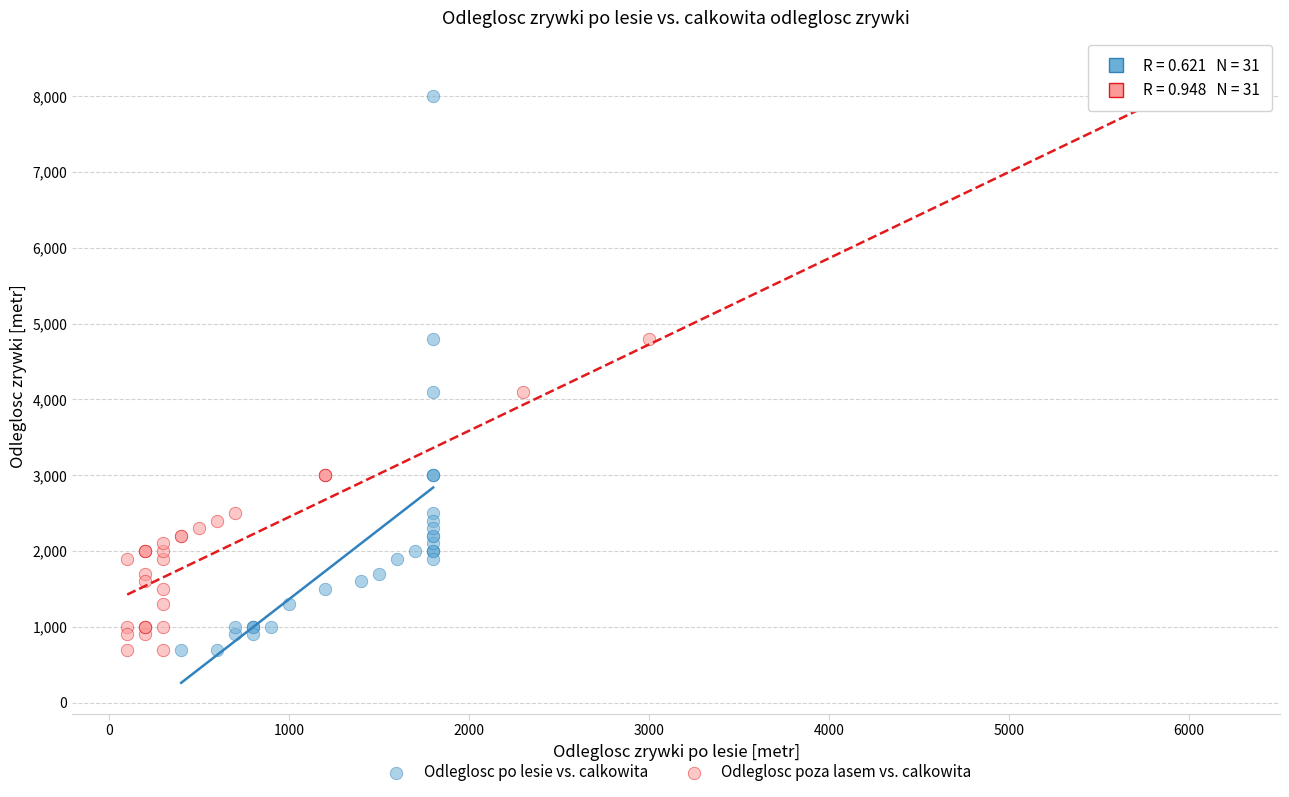

What are all the series names shown in the legend?

Odleglosc po lesie vs. calkowita, Odleglosc poza lasem vs. calkowita